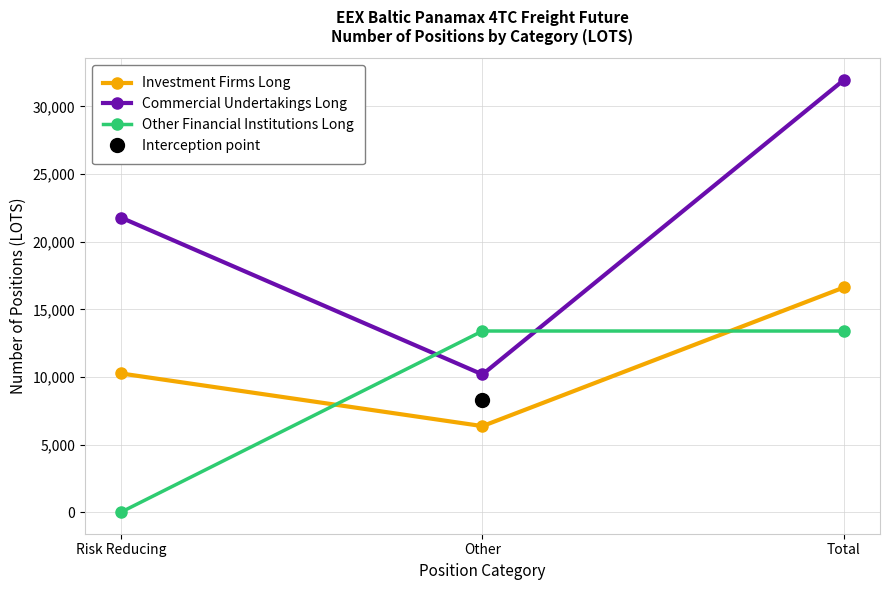

Which category has the lowest value across all series?

Risk Reducing